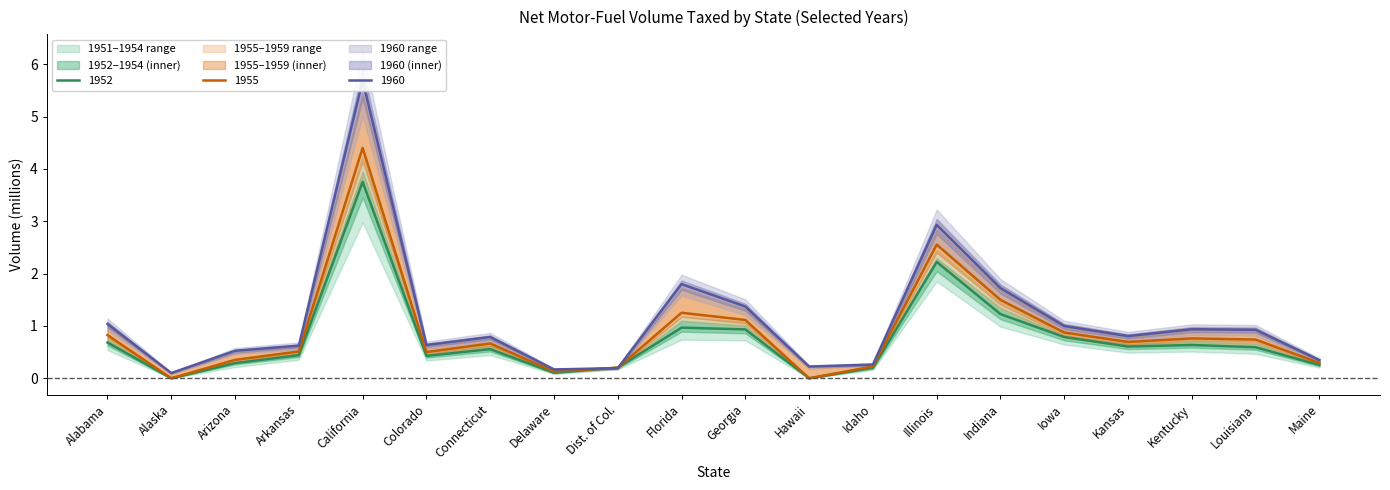

At which category is the sum across all series the highest?

California